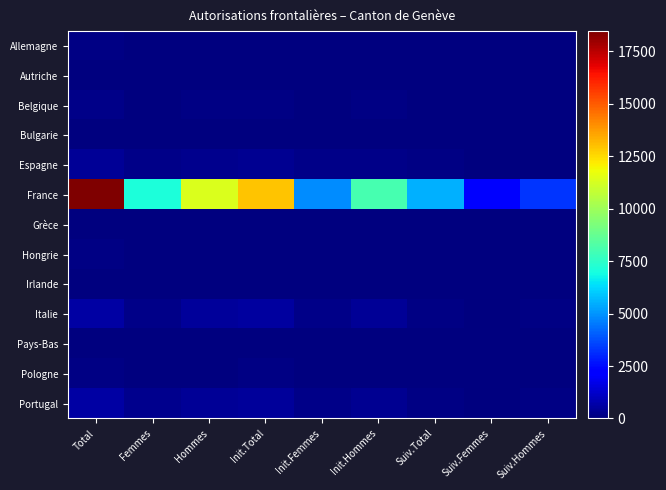

List the series in order of their peak value, lowest first.

Autriche, Irlande, Bulgarie, Pays-Bas, Grèce, Hongrie, Allemagne, Pologne, Belgique, Espagne, Italie, Portugal, France